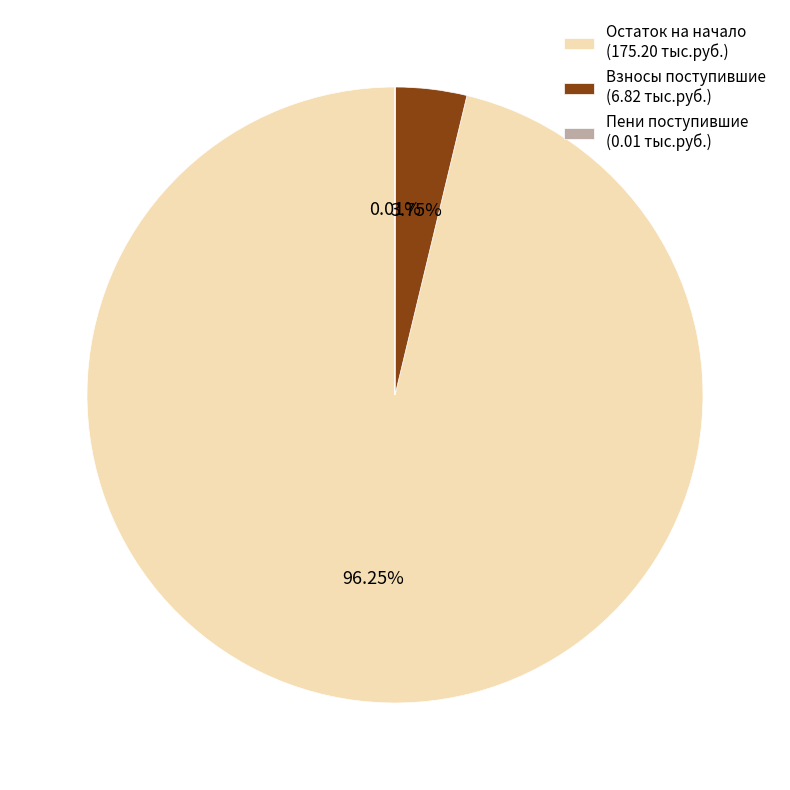

Does Взносы поступившие (6.82 тыс.руб.) account for over 50% of the chart?

No